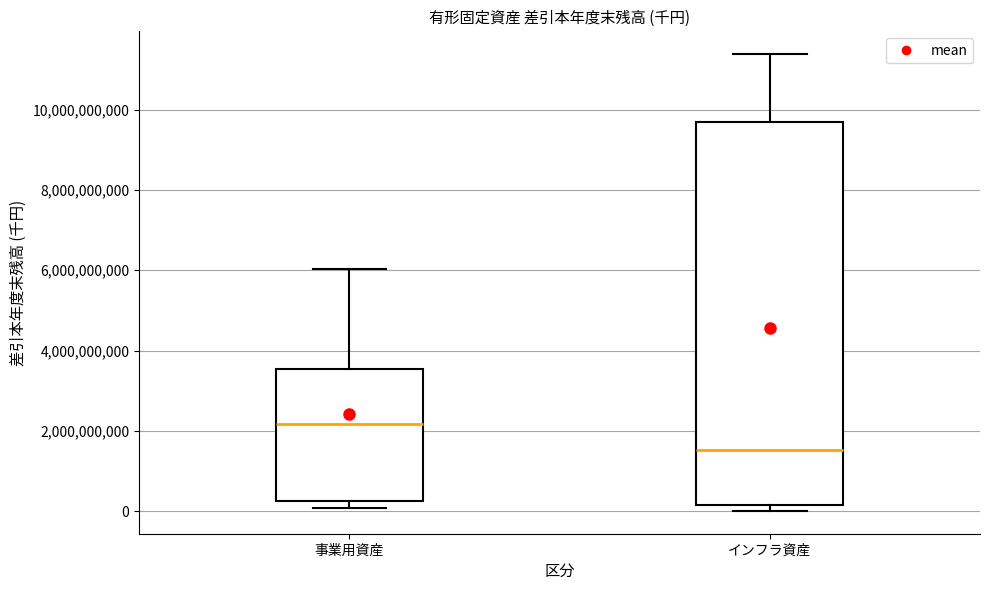

Reading left to right, transcribe this box plot: for each box, give where its median line is, the range the box spans, and where its two whiskers end, as read against the y-axis. The values are not printed on the chart, so give them approximately, as read against the axis.

事業用資産: median 2200000000, box 200000000 to 3600000000, whiskers 0 to 6000000000
インフラ資産: median 1600000000, box 200000000 to 9600000000, whiskers 0 to 11400000000